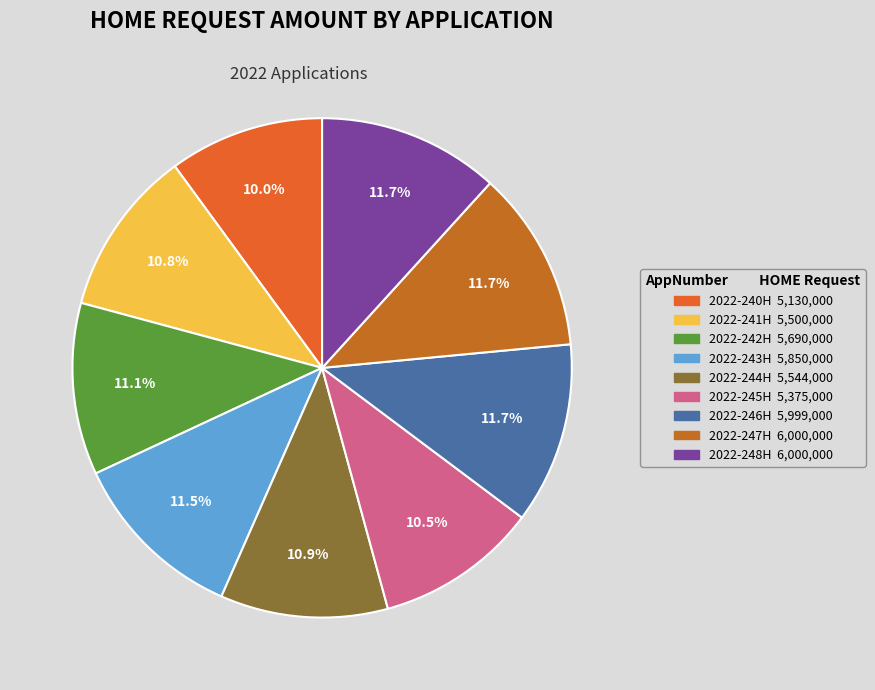

What percentage is the 2022-247H slice, to the nearest percent?

12%